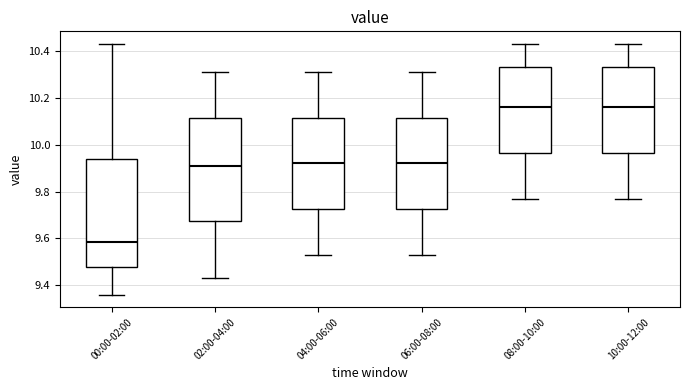

Reading left to right, read every box against the y-axis: the position of its median line, the range the box covers, and the ends of its whiskers. The values are not printed on the chart, so give them approximately, as read against the axis.

00:00-02:00: median 9.58, box 9.48 to 9.94, whiskers 9.36 to 10.44
02:00-04:00: median 9.92, box 9.68 to 10.12, whiskers 9.44 to 10.32
04:00-06:00: median 9.92, box 9.72 to 10.12, whiskers 9.54 to 10.32
06:00-08:00: median 9.92, box 9.72 to 10.12, whiskers 9.54 to 10.32
08:00-10:00: median 10.16, box 9.96 to 10.34, whiskers 9.78 to 10.44
10:00-12:00: median 10.16, box 9.96 to 10.34, whiskers 9.78 to 10.44